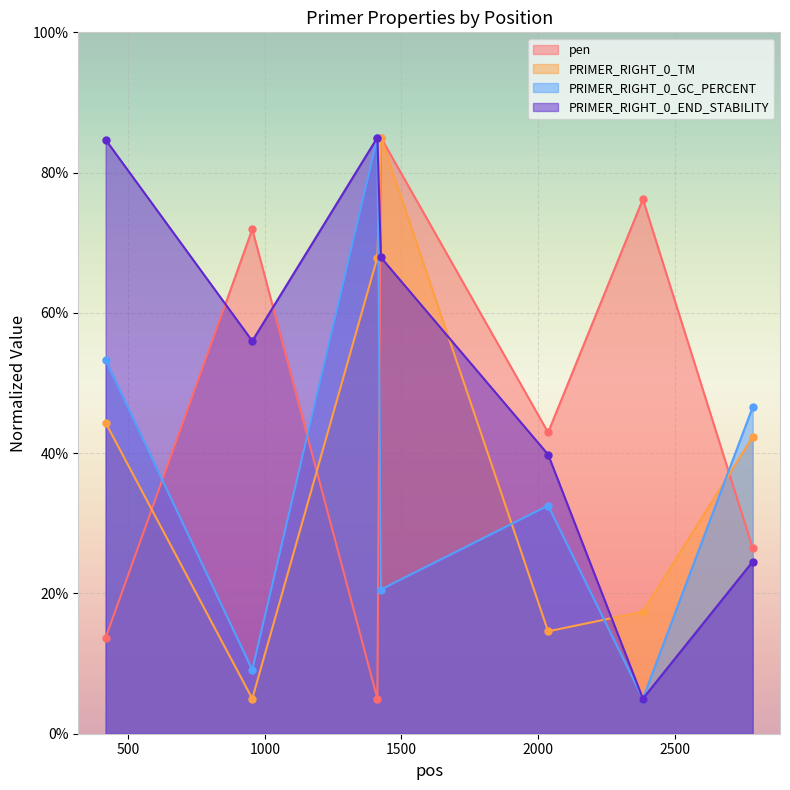

Which has a higher value, 1412 or 417?

417